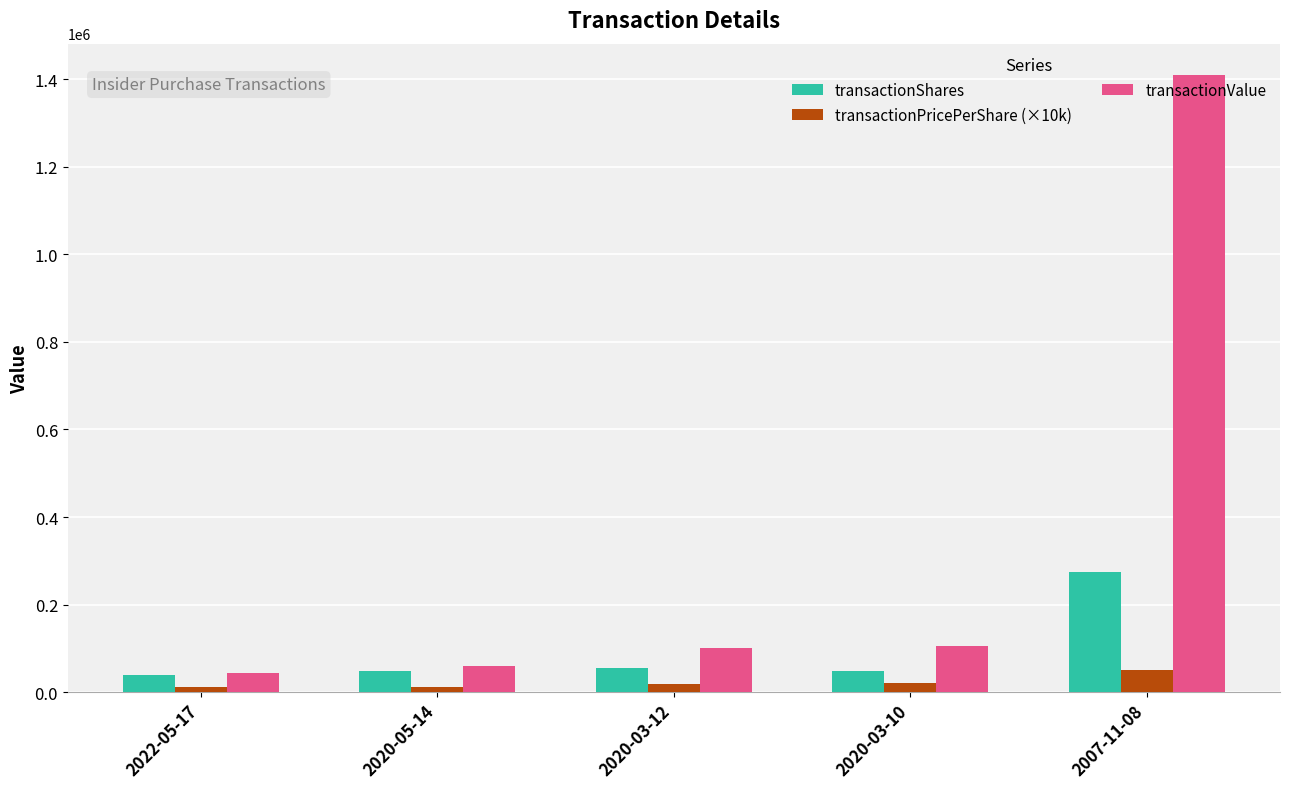

What is the average value of the transactionPricePerShare (×10k) series?

23020.0